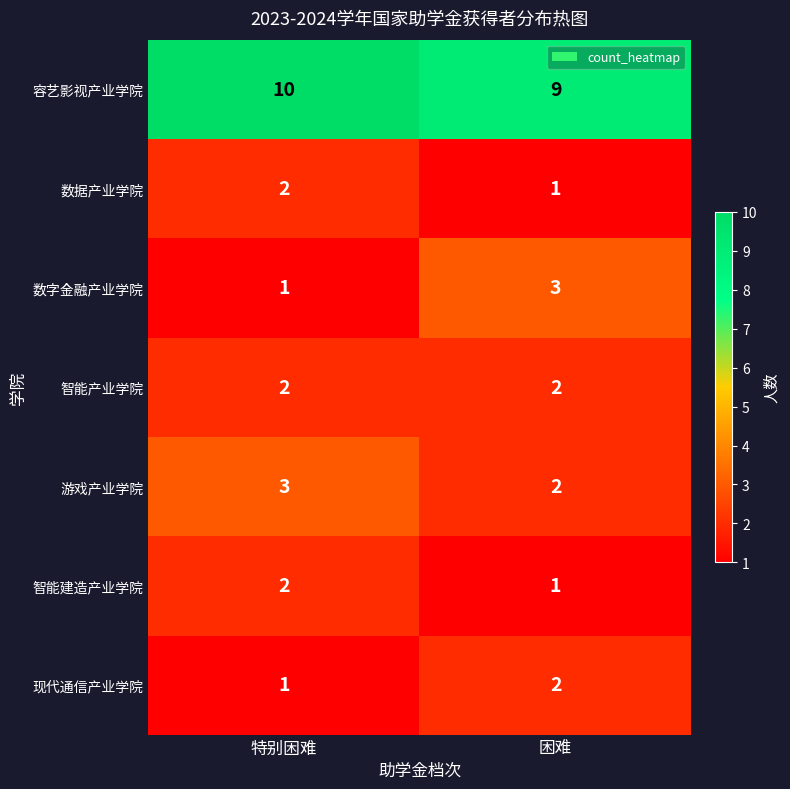

True or false: 数字金融产业学院 has a value of 2 at 困难.

False